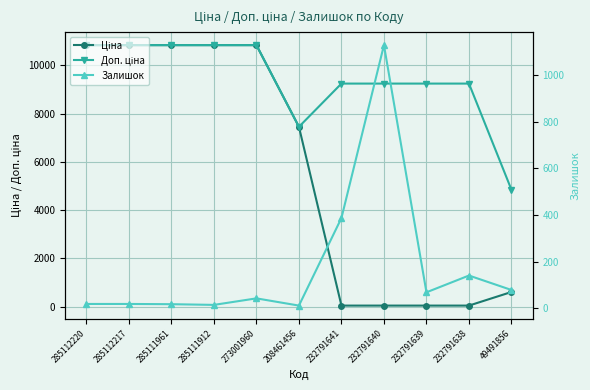

At which label is Ціна closest to 5440?

208461456